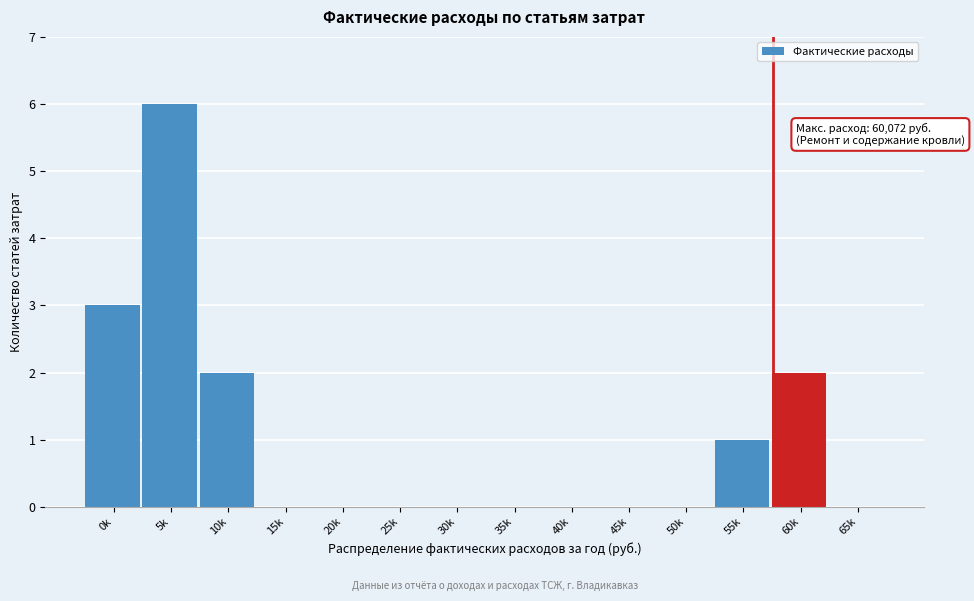

Reading left to right, list all the values displayed in this chart.

0k=3	5k=6	10k=2	15k=0	20k=0	25k=0	30k=0	35k=0	40k=0	45k=0	50k=0	55k=1	60k=2	65k=0